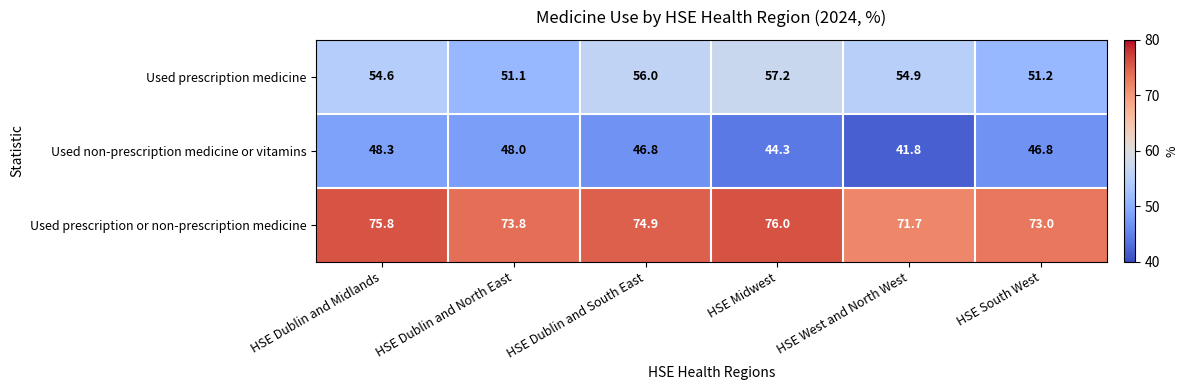

Reading left to right, what are all the values shown in this chart?

Used prescription medicine: 54.6	51.1	56.0	57.2	54.9	51.2
Used non-prescription medicine or vitamins: 48.3	48.0	46.8	44.3	41.8	46.8
Used prescription or non-prescription medicine: 75.8	73.8	74.9	76.0	71.7	73.0